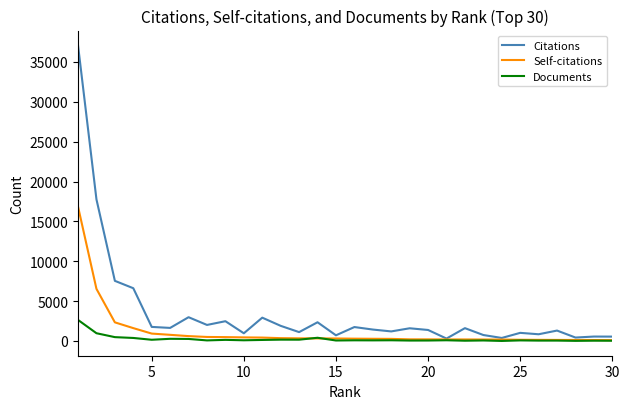

Which series has the largest range (max minus min)?

Citations